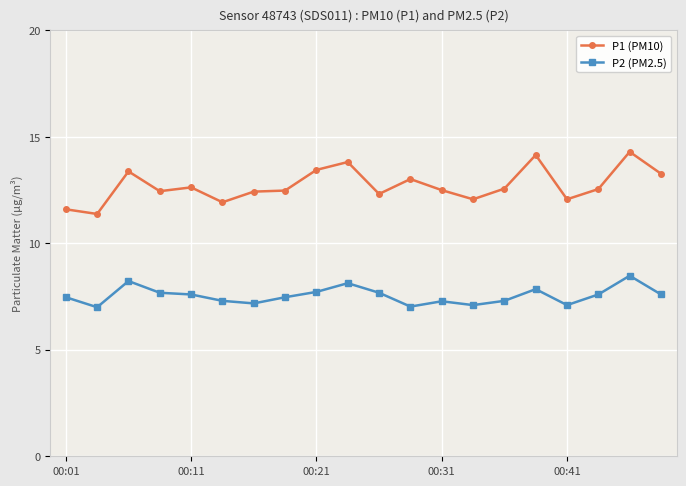

Which series has the largest total across all categories?

P1 (PM10)